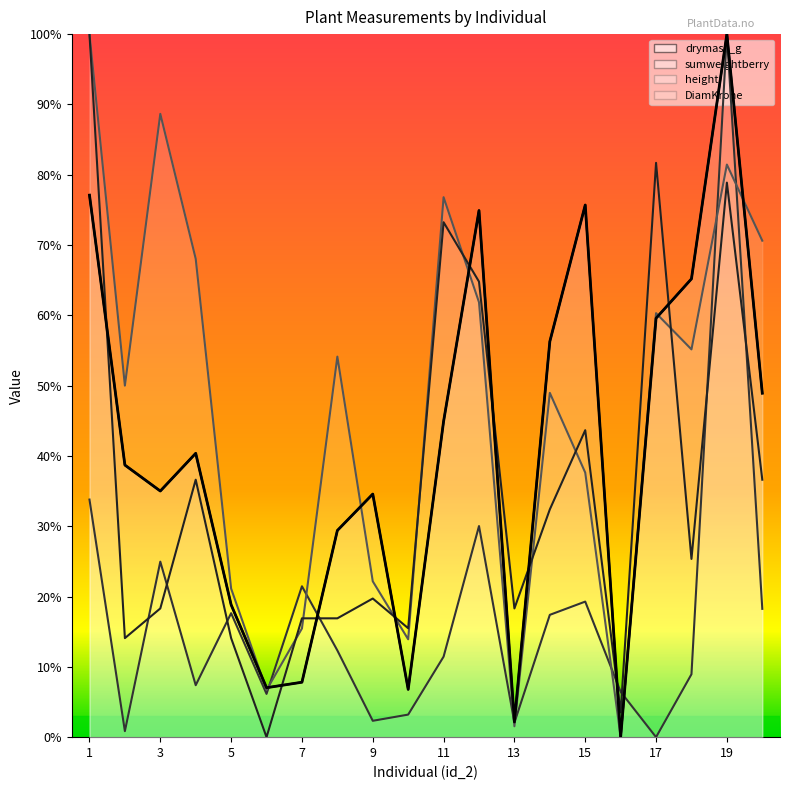

How many series are shown in this chart?

4